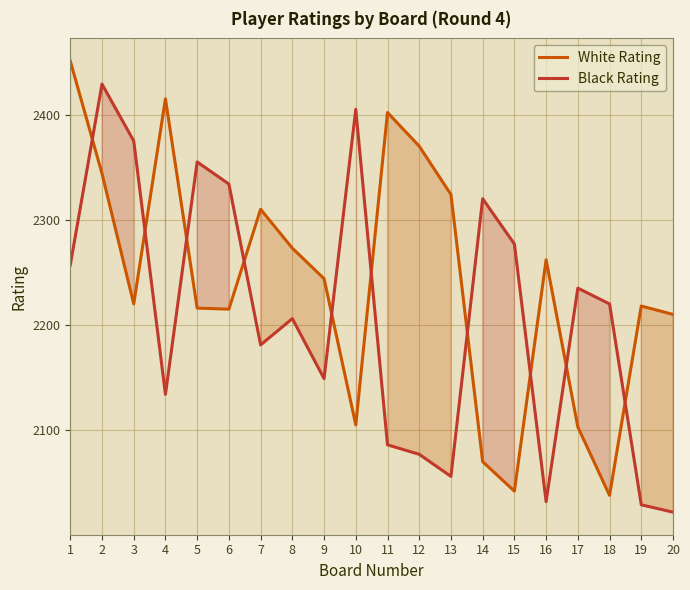

Where is the first local maximum for Black Rating?

2